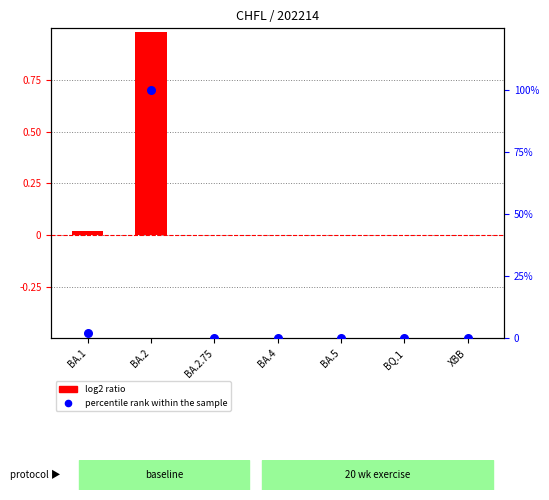

At how many categories does at least one series exceed 85?

1